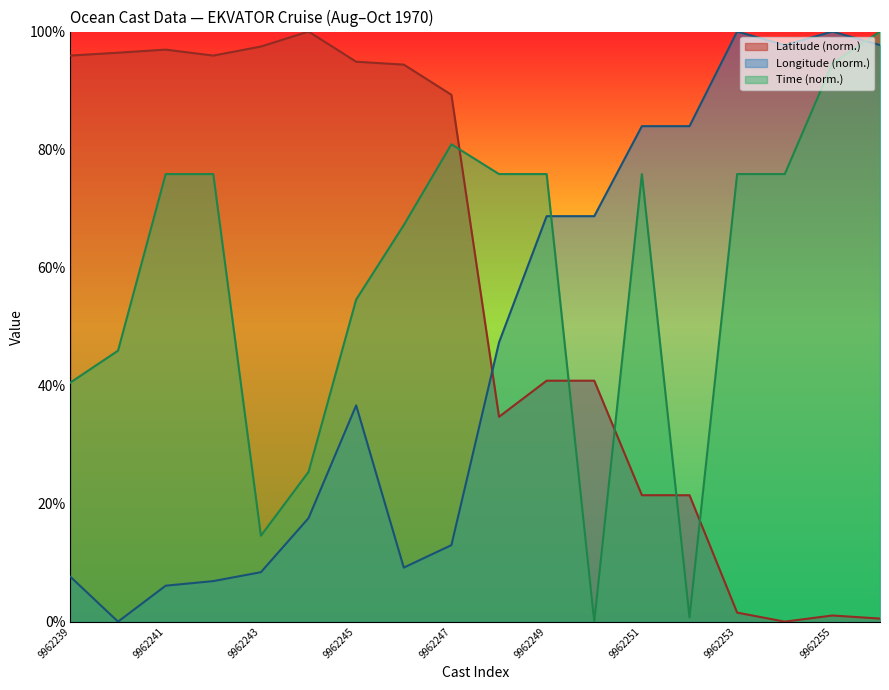

What are all the series names shown in the legend?

Latitude (norm.), Longitude (norm.), Time (norm.)